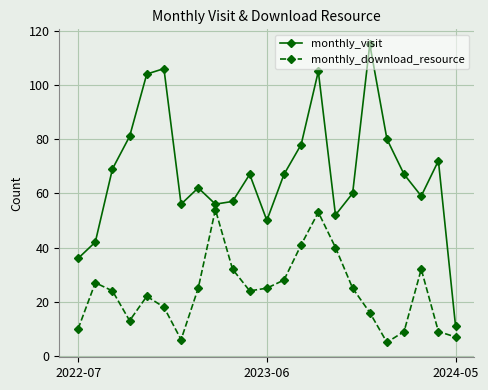

List the series in order of their peak value, lowest first.

monthly_download_resource, monthly_visit